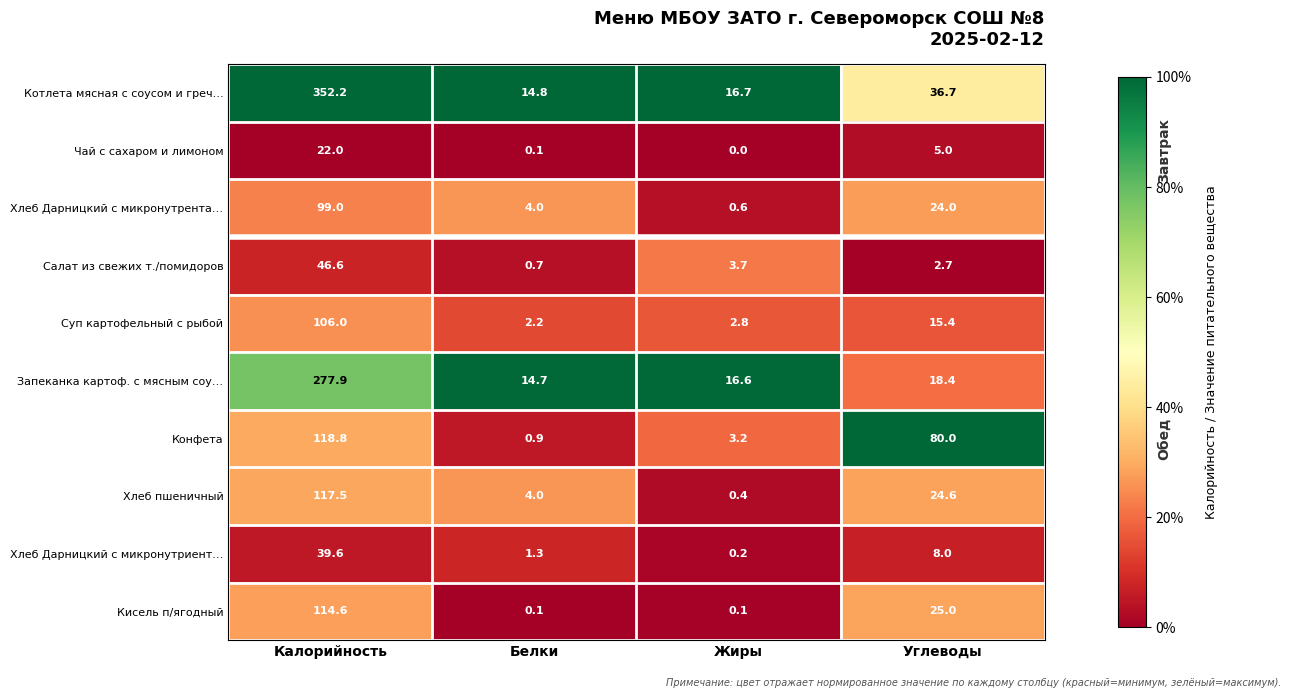

Count the number of categories in the chart.

4